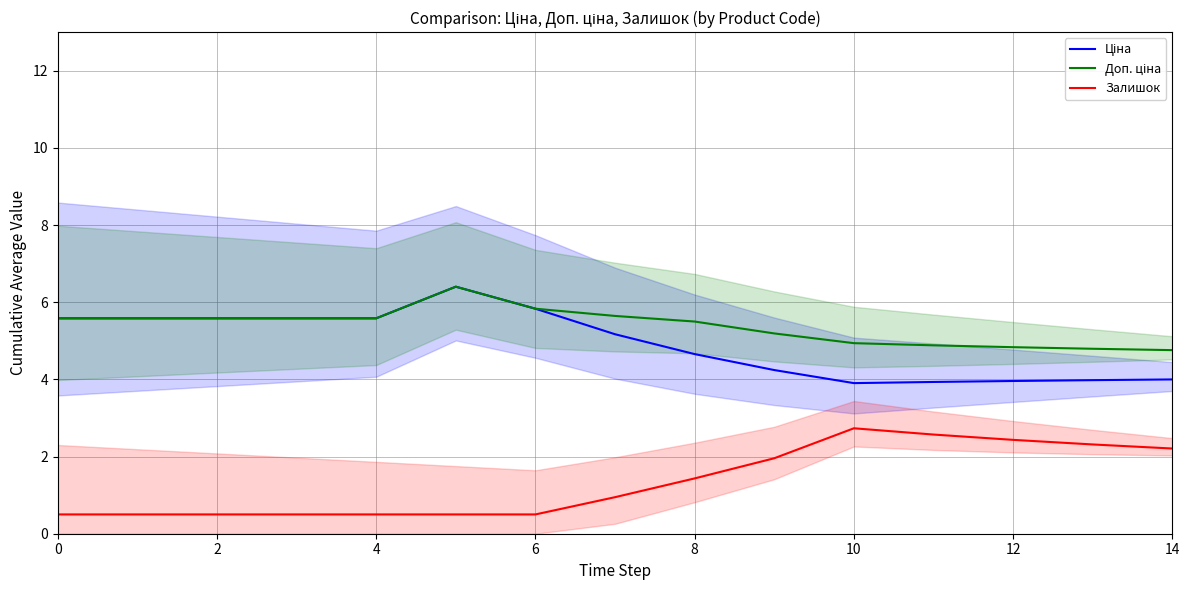

What is the approximate value of Залишок at 6?

0.5